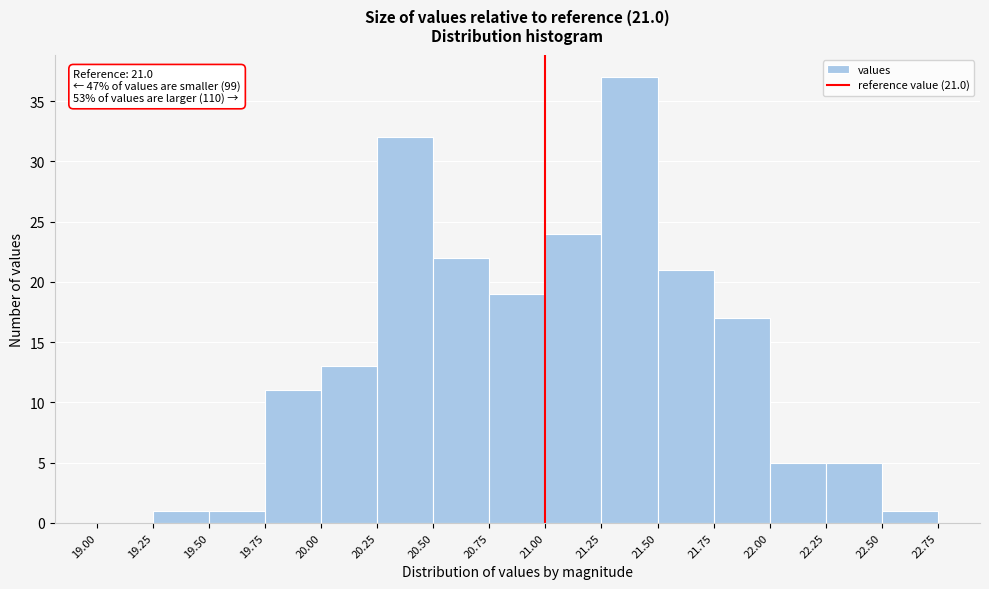

Which range on the x-axis has the tallest bar?

21.25 to 21.50